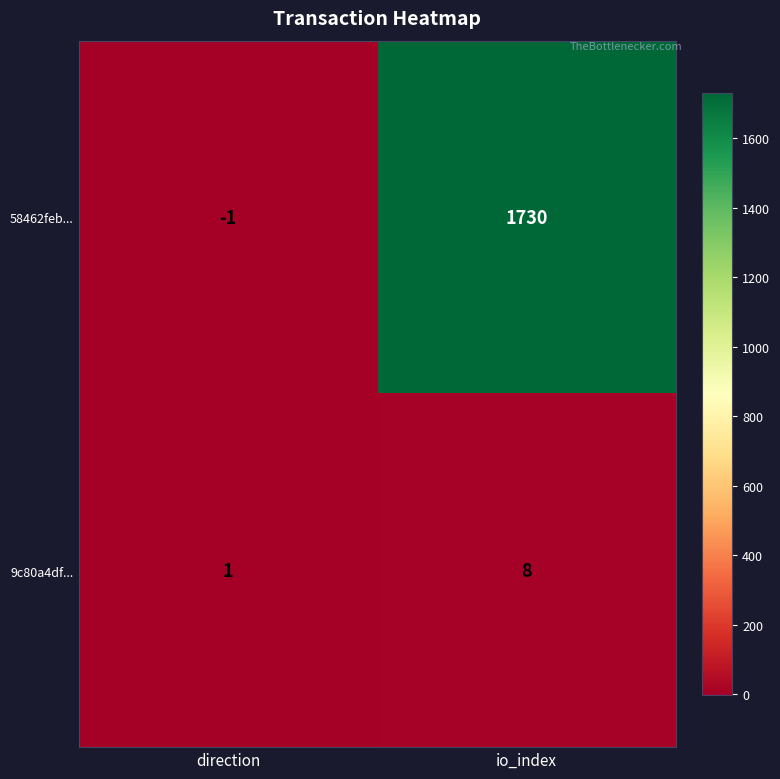

What is the maximum value shown in the chart?

1730